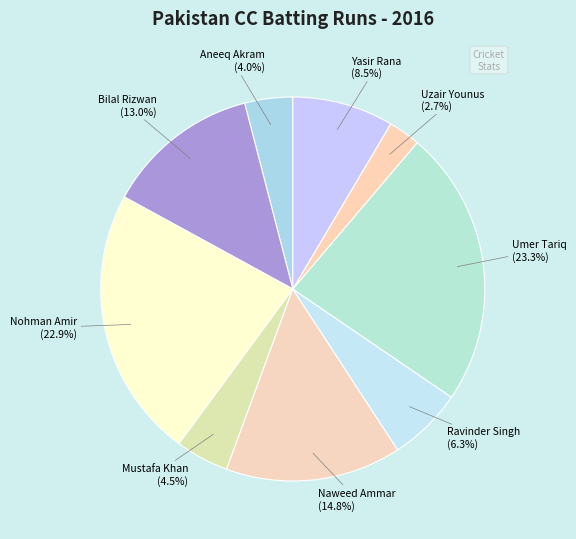

Count the number of slices in the pie.

9